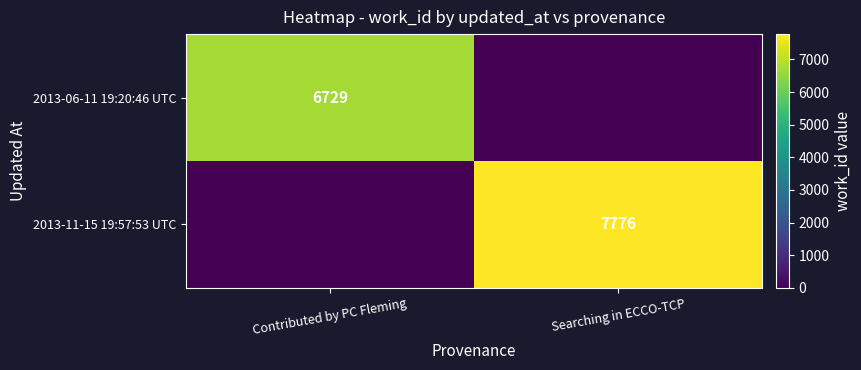

Is the value of 2013-06-11 19:20:46 UTC at Contributed by PC Fleming greater than the value of 2013-11-15 19:57:53 UTC at Searching in ECCO-TCP?

No